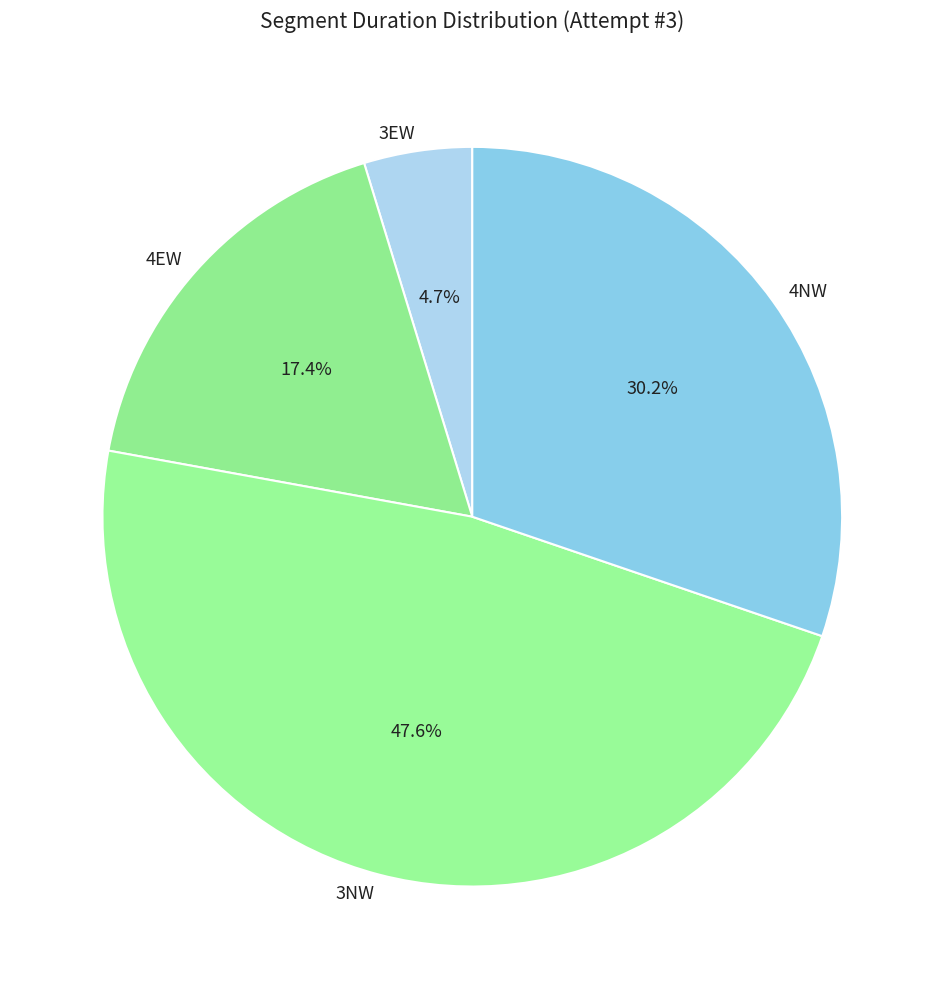

Which slice is the largest?

3NW